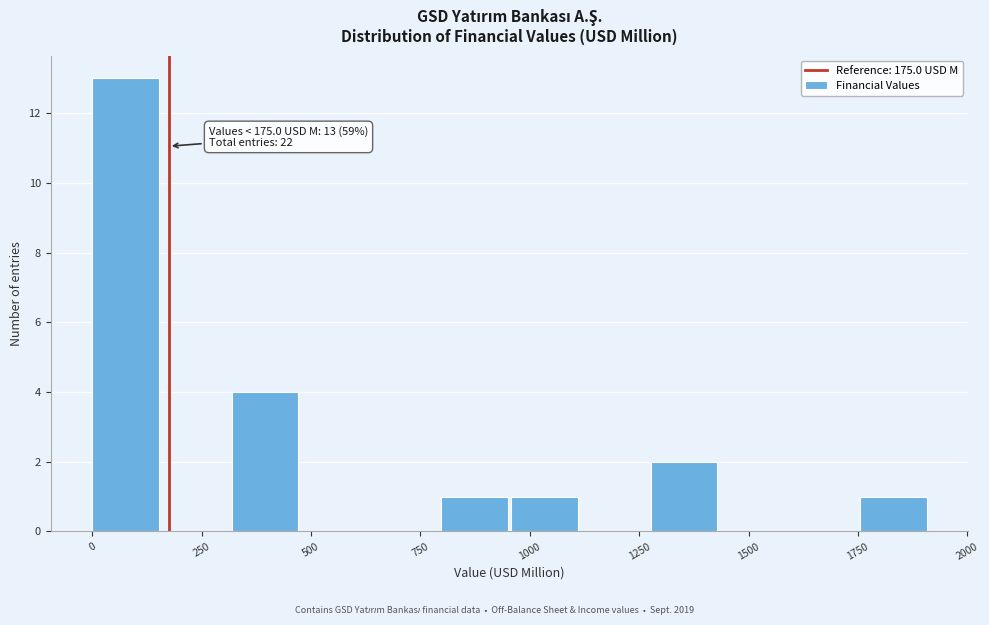

Read against the x-axis, roughly where is the centre of the tallest bar?

100